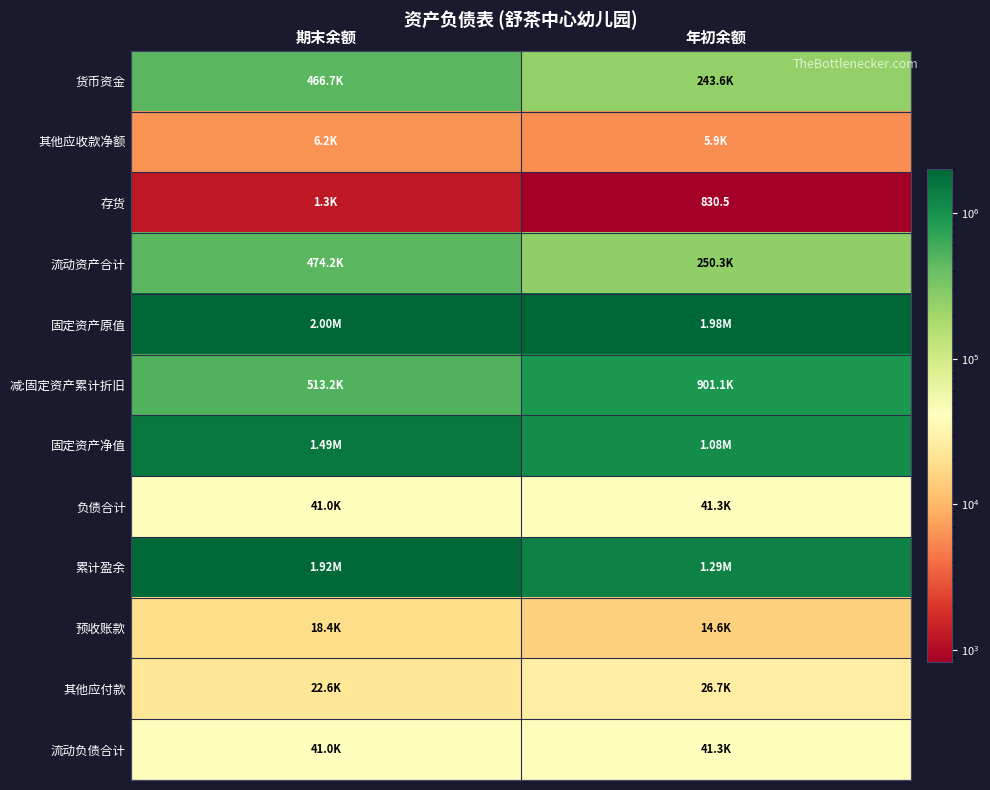

Is it true that 减:固定资产累计折旧 equals 513208.3 at 期末余额?

True